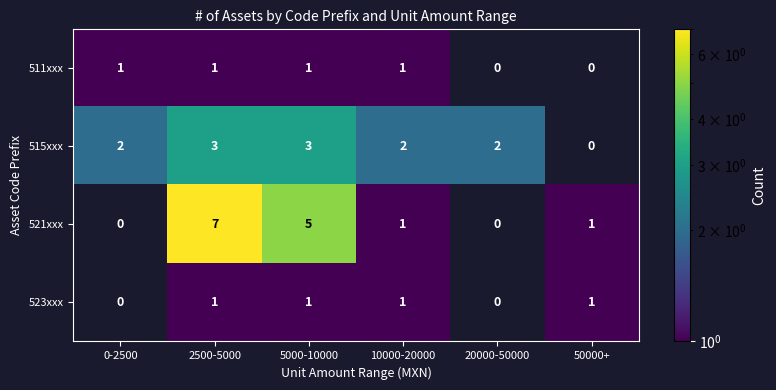

At which category is the sum across all series the highest?

2500-5000